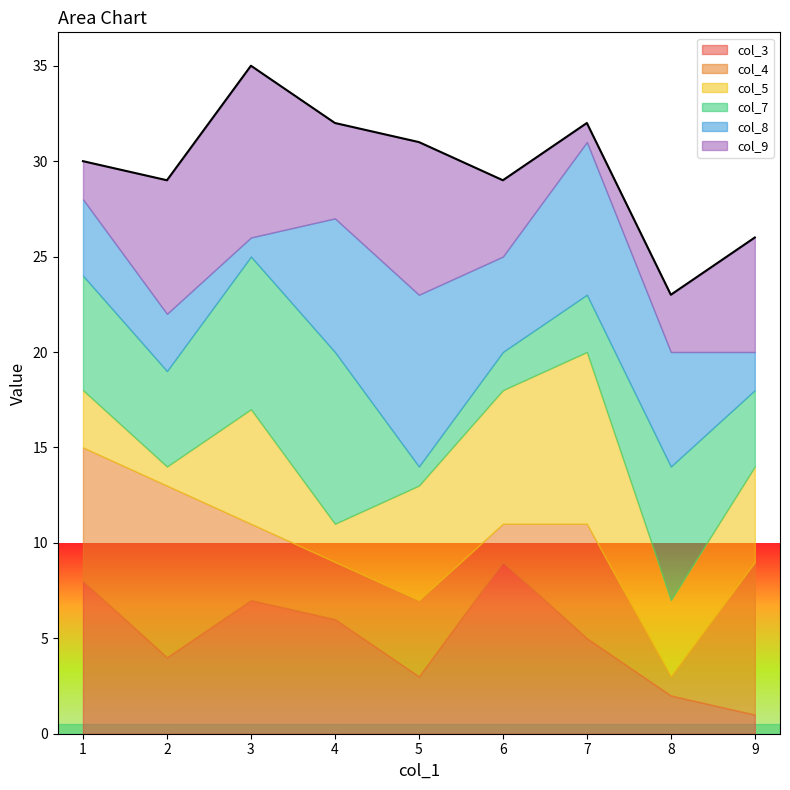

List the series in order of their peak value, highest first.

col_3, col_4, col_5, col_7, col_8, col_9